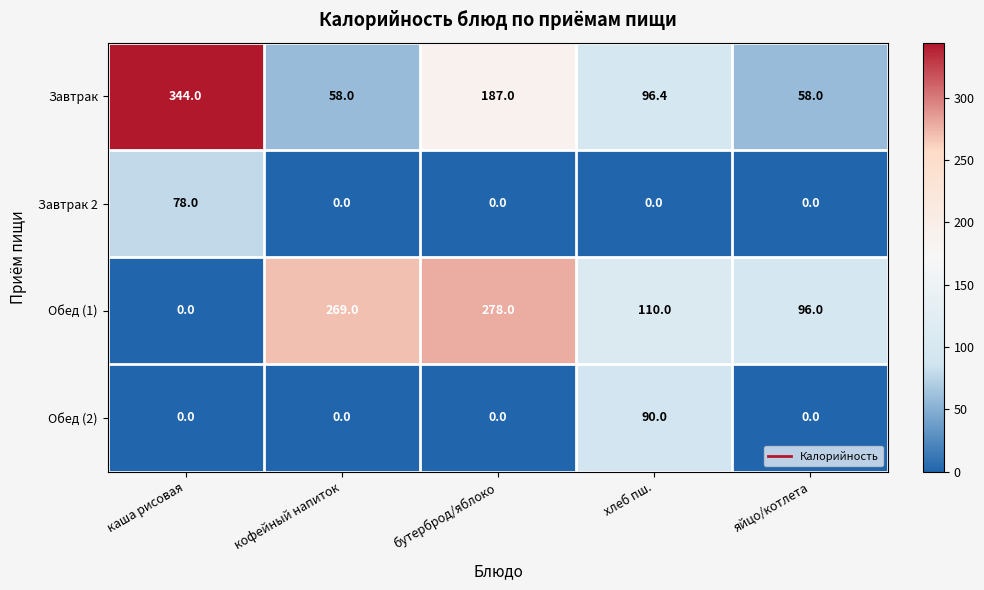

At хлеб пш., list the series in order from largest to smallest.

Обед (1), Завтрак, Обед (2), Завтрак 2